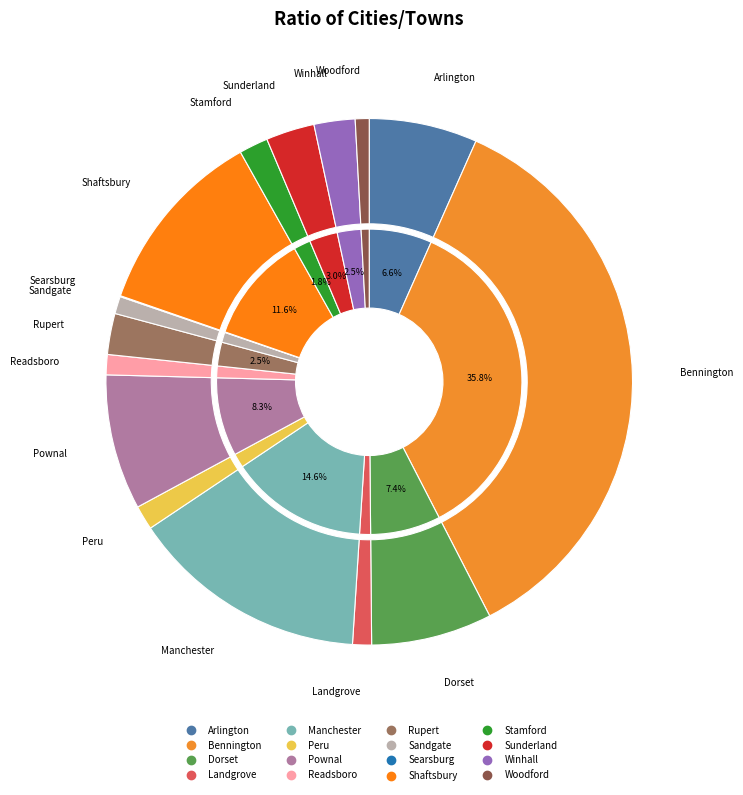

What is the largest slice in the pie chart?

Bennington